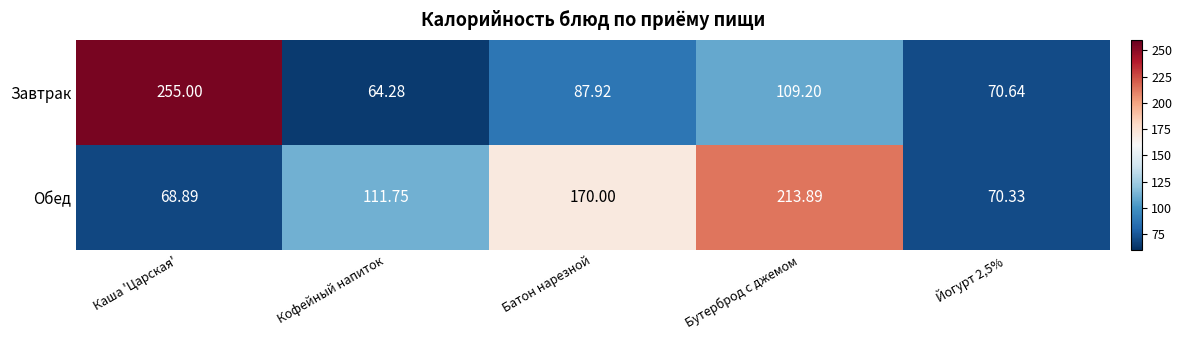

How many data points does each series have?

5